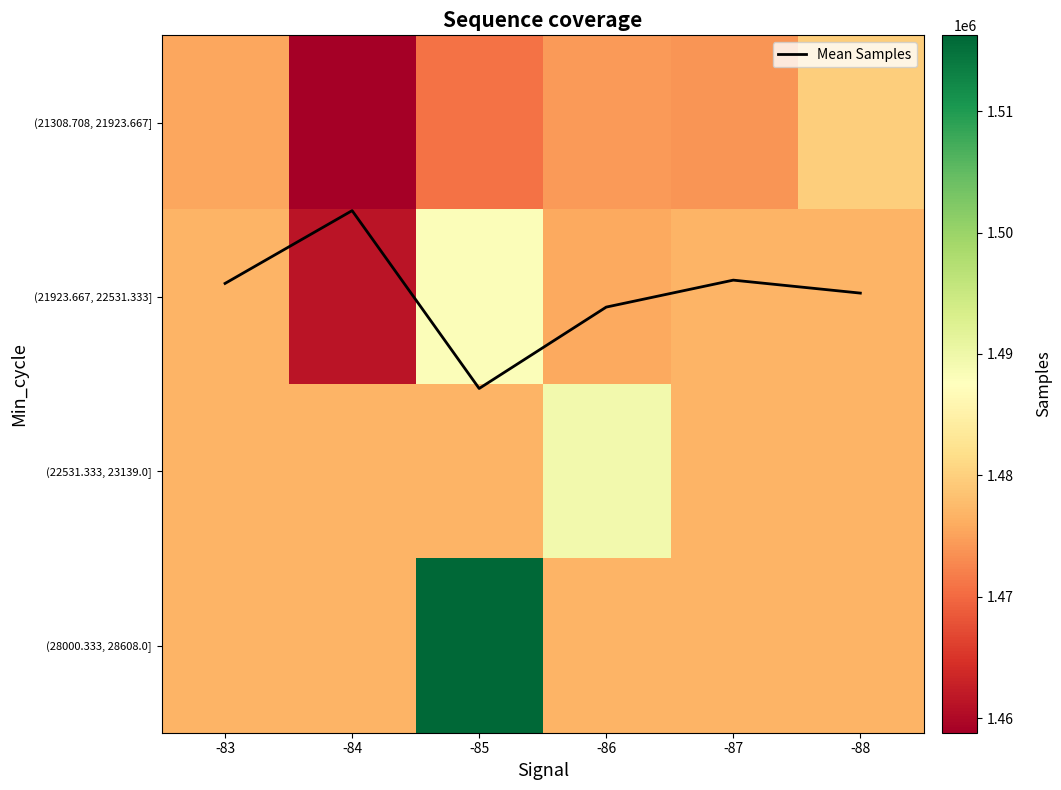

Which label corresponds to the smallest value in the chart?

-84